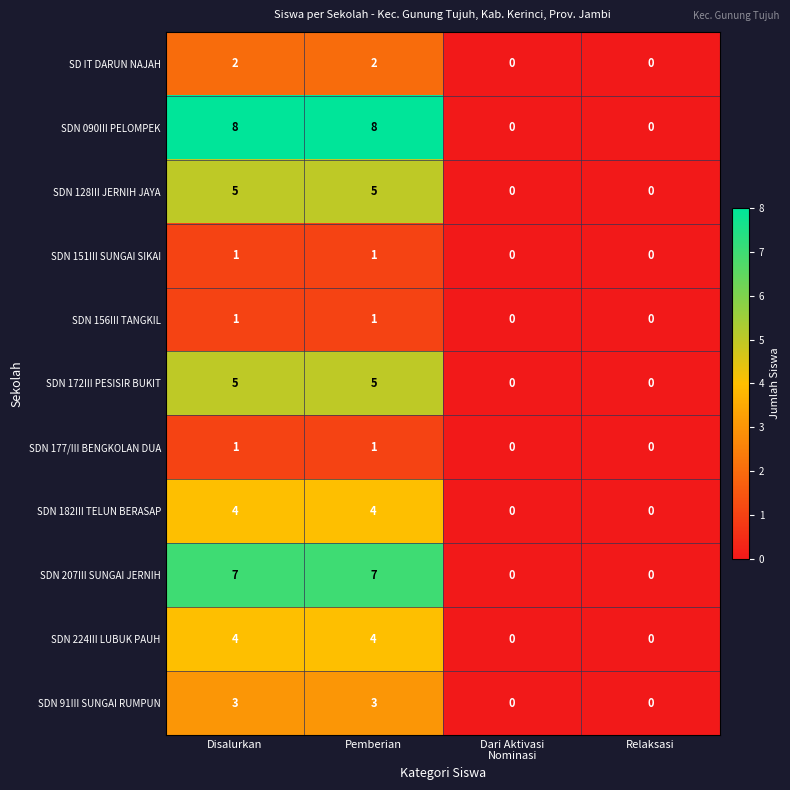

Is it true that SDN 151III SUNGAI SIKAI equals 1 at Pemberian?

True